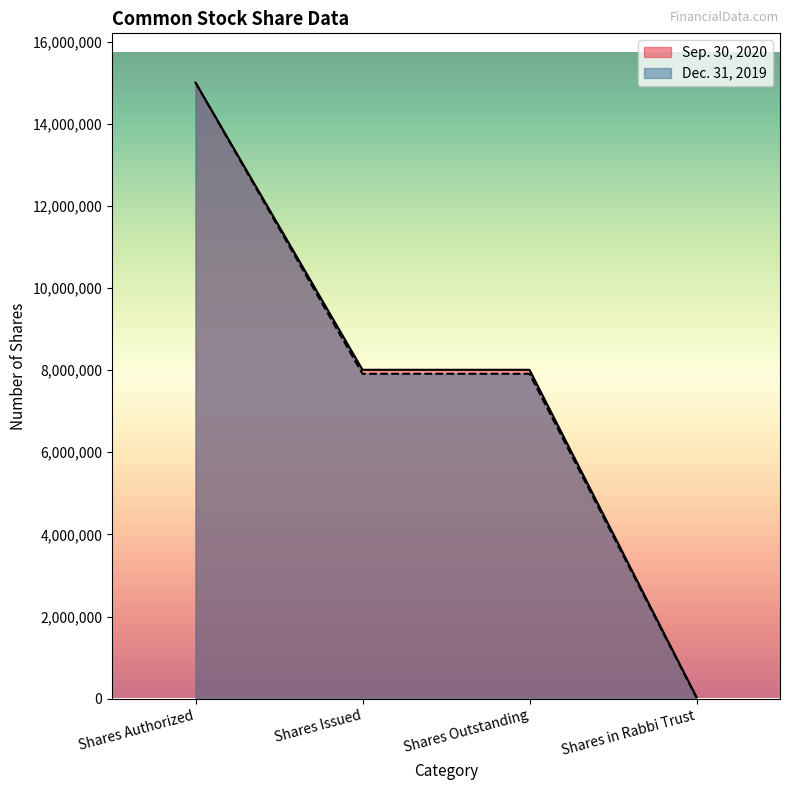

List the series in order of their overall mean, lowest first.

Dec. 31, 2019, Sep. 30, 2020